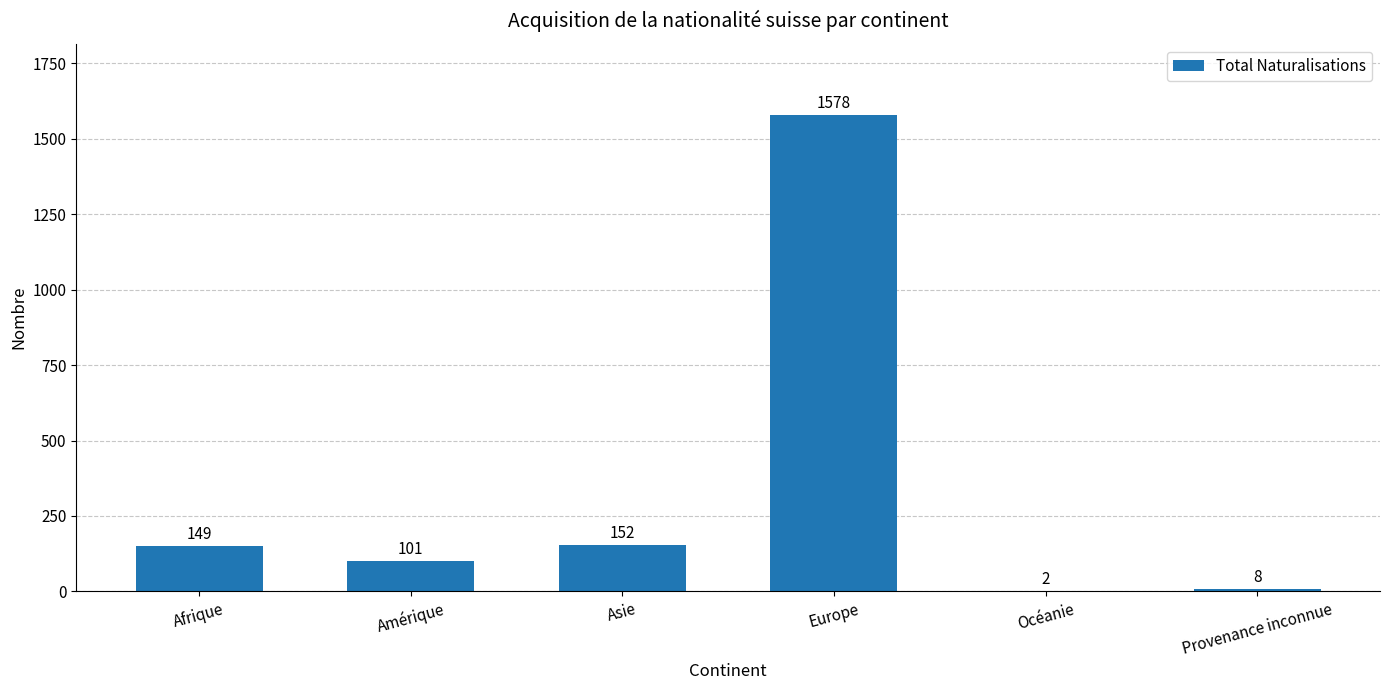

Between Afrique and Europe, which is larger?

Europe